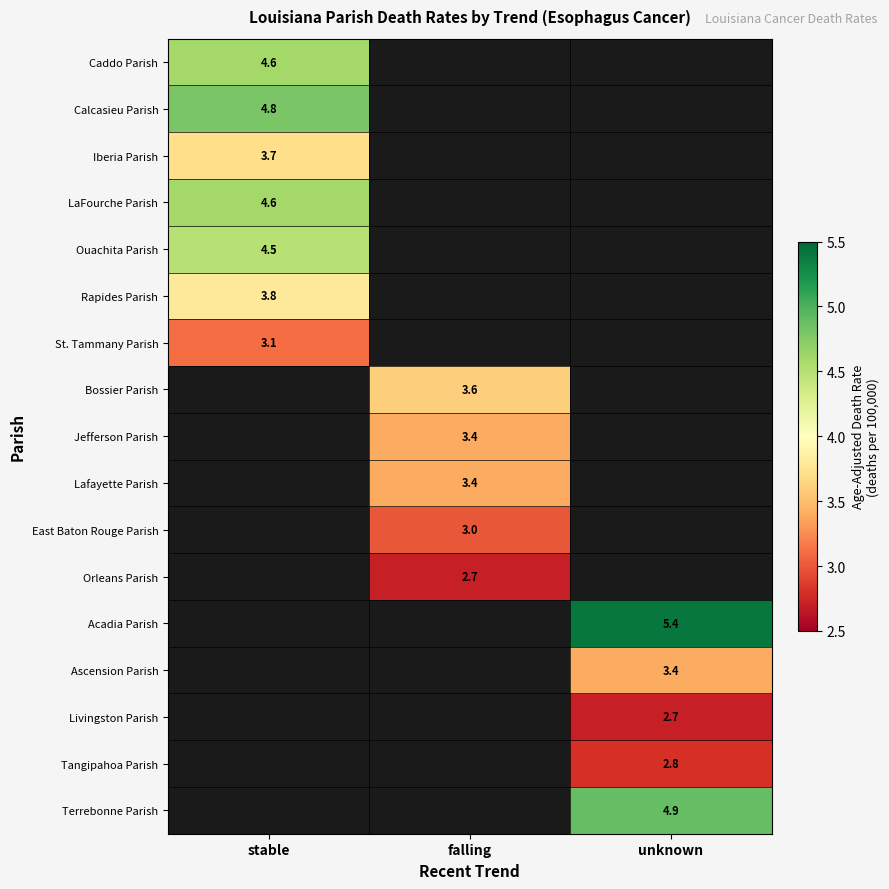

Which category has the highest value across all series?

unknown